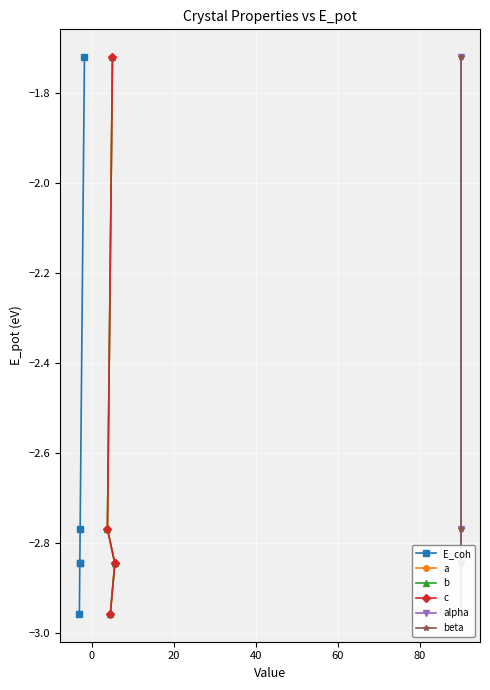

True or false: alpha has more than 0 interior local peaks.

False